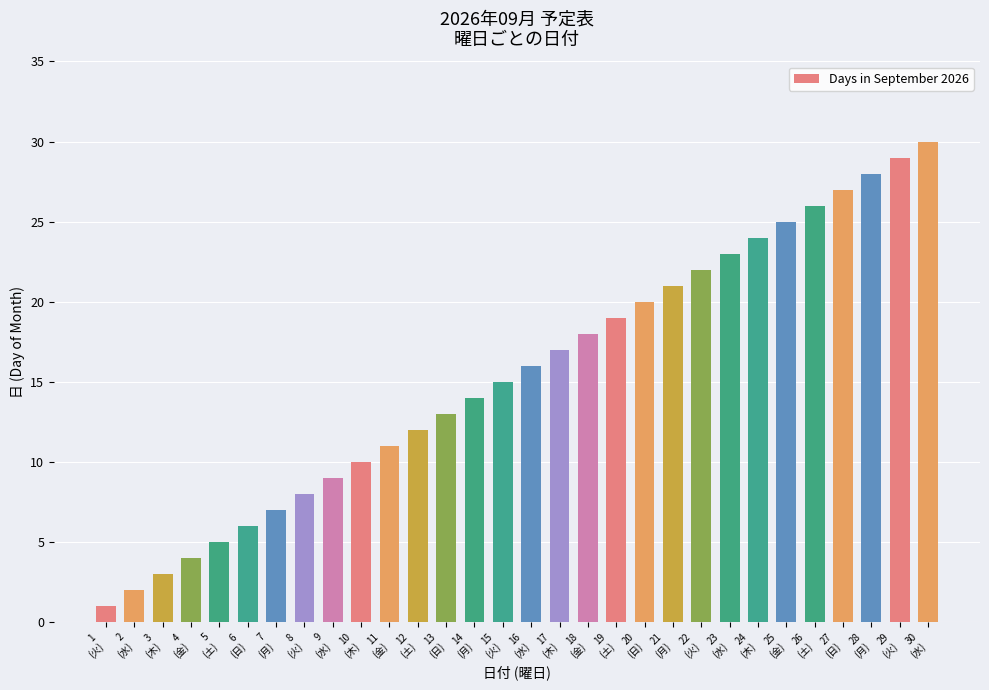

List the labels in order of value, largest first.

30
(水), 29
(火), 28
(月), 27
(日), 26
(土), 25
(金), 24
(木), 23
(水), 22
(火), 21
(月), 20
(日), 19
(土), 18
(金), 17
(木), 16
(水), 15
(火), 14
(月), 13
(日), 12
(土), 11
(金), 10
(木), 9
(水), 8
(火), 7
(月), 6
(日), 5
(土), 4
(金), 3
(木), 2
(水), 1
(火)